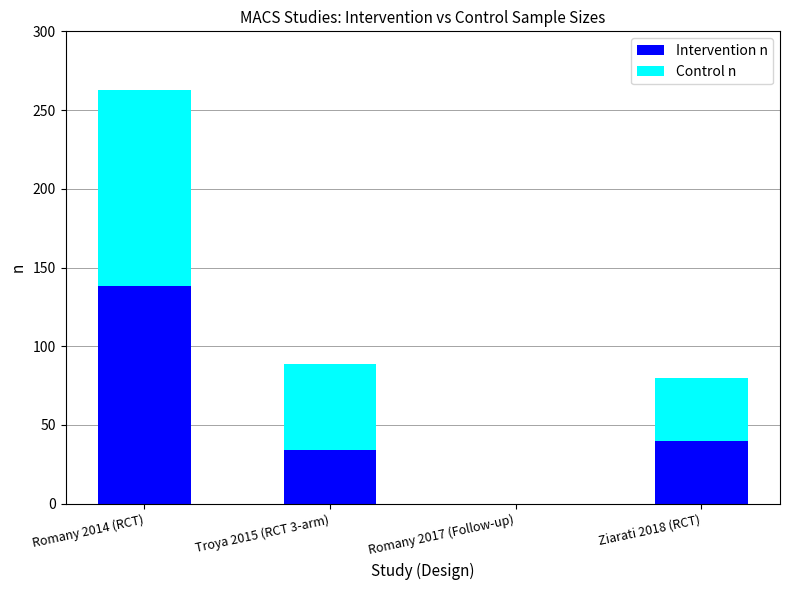

What are all the series names shown in the legend?

Intervention n, Control n